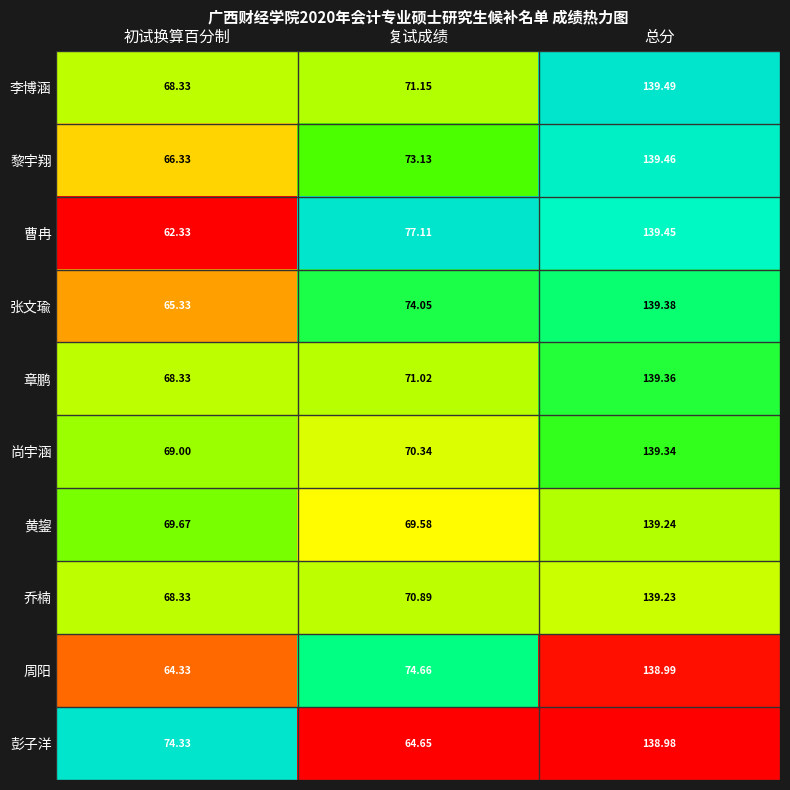

Where is 李博涵 nearest to the value 103?

复试成绩